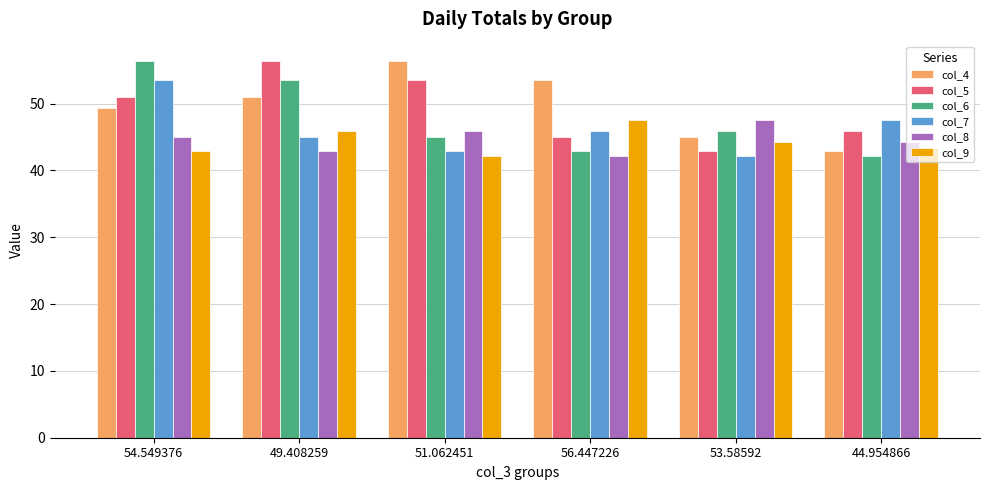

Reading left to right, what are all the values shown in this chart?

col_4: 54.549376=49.4	49.408259=51.1	51.062451=56.4	56.447226=53.6	53.58592=45.0	44.954866=42.8
col_5: 54.549376=51.1	49.408259=56.4	51.062451=53.6	56.447226=45.0	53.58592=42.8	44.954866=45.9
col_6: 54.549376=56.4	49.408259=53.6	51.062451=45.0	56.447226=42.8	53.58592=45.9	44.954866=42.1
col_7: 54.549376=53.6	49.408259=45.0	51.062451=42.8	56.447226=45.9	53.58592=42.1	44.954866=47.6
col_8: 54.549376=45.0	49.408259=42.8	51.062451=45.9	56.447226=42.1	53.58592=47.6	44.954866=44.3
col_9: 54.549376=42.8	49.408259=45.9	51.062451=42.1	56.447226=47.6	53.58592=44.3	44.954866=43.3